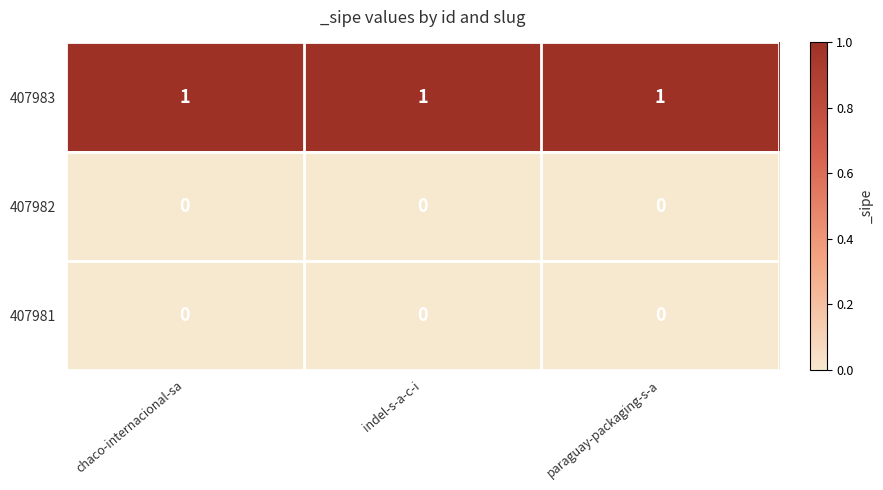

At how many categories does at least one series exceed 0?

3